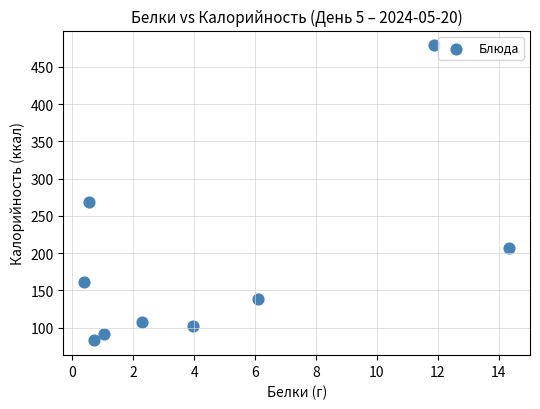

What is the range of Y values (max minus min)?

396.2